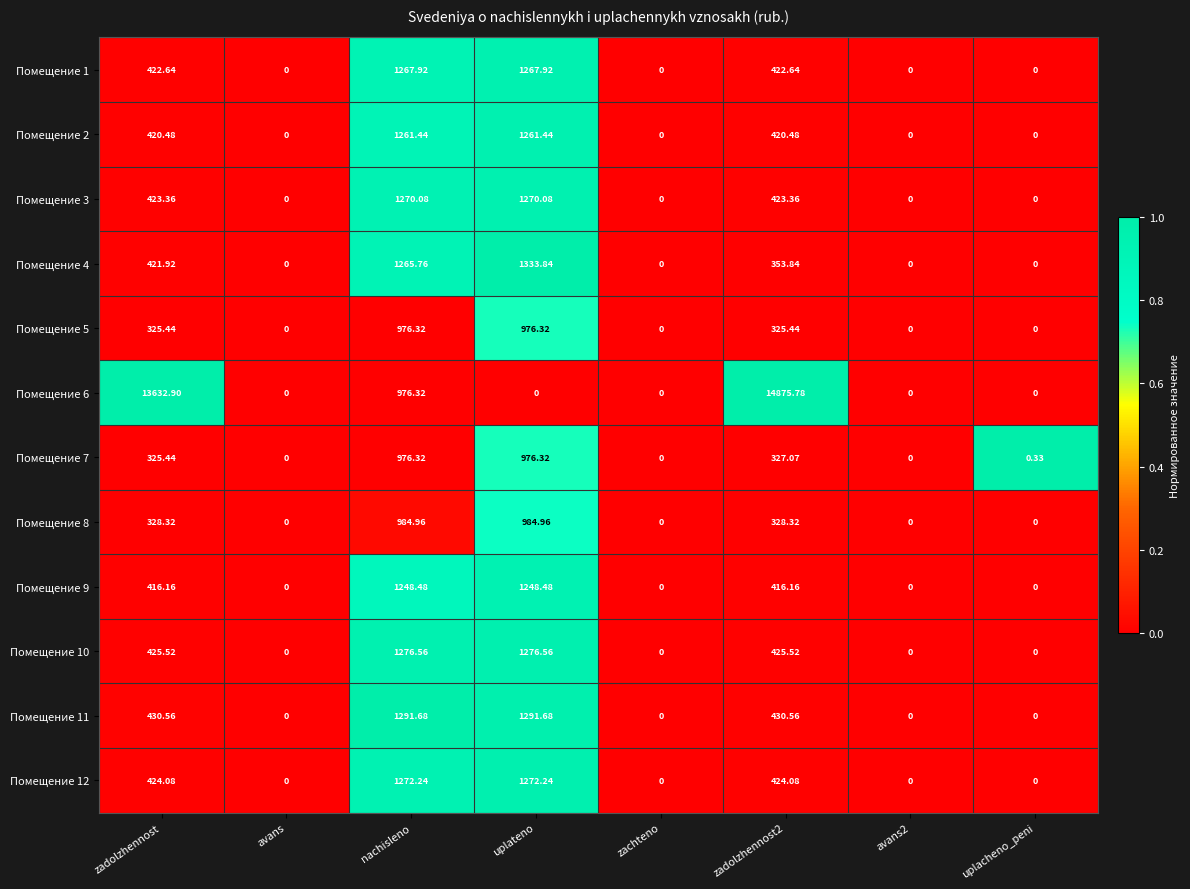

What is the difference between the highest and lowest values at nachisleno?

315.4